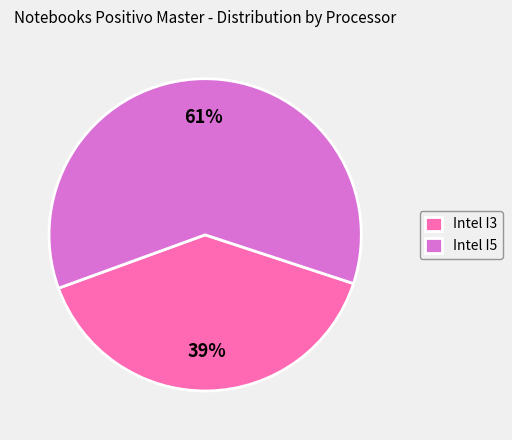

Is the sum of Intel I3 and Intel I5 greater than half?

Yes